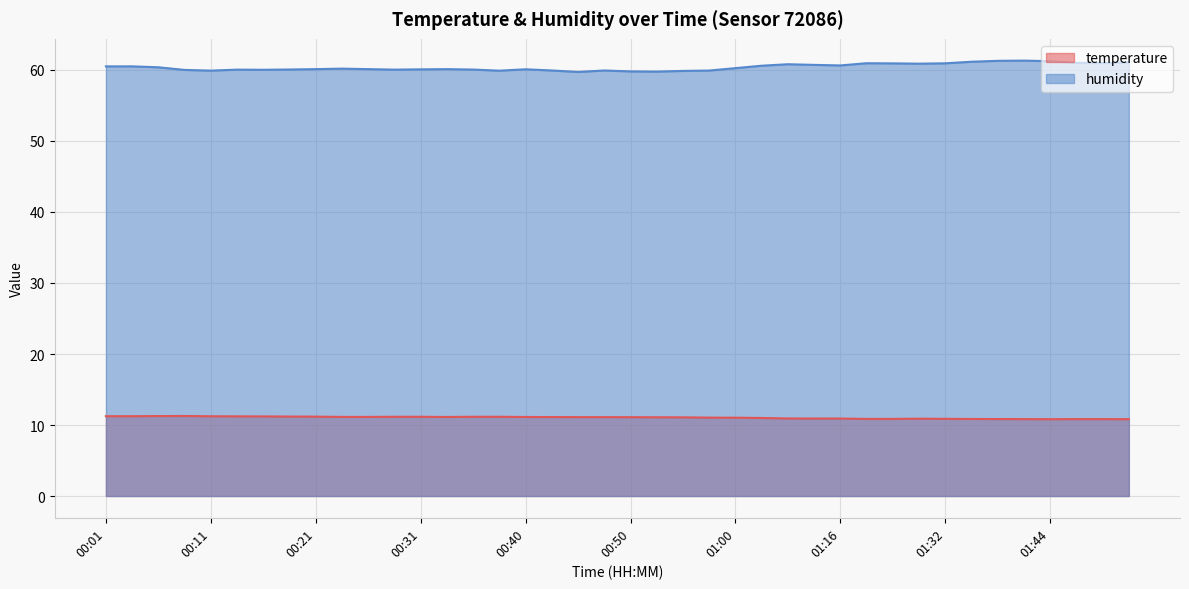

At how many categories does at least one series exceed 51?

40